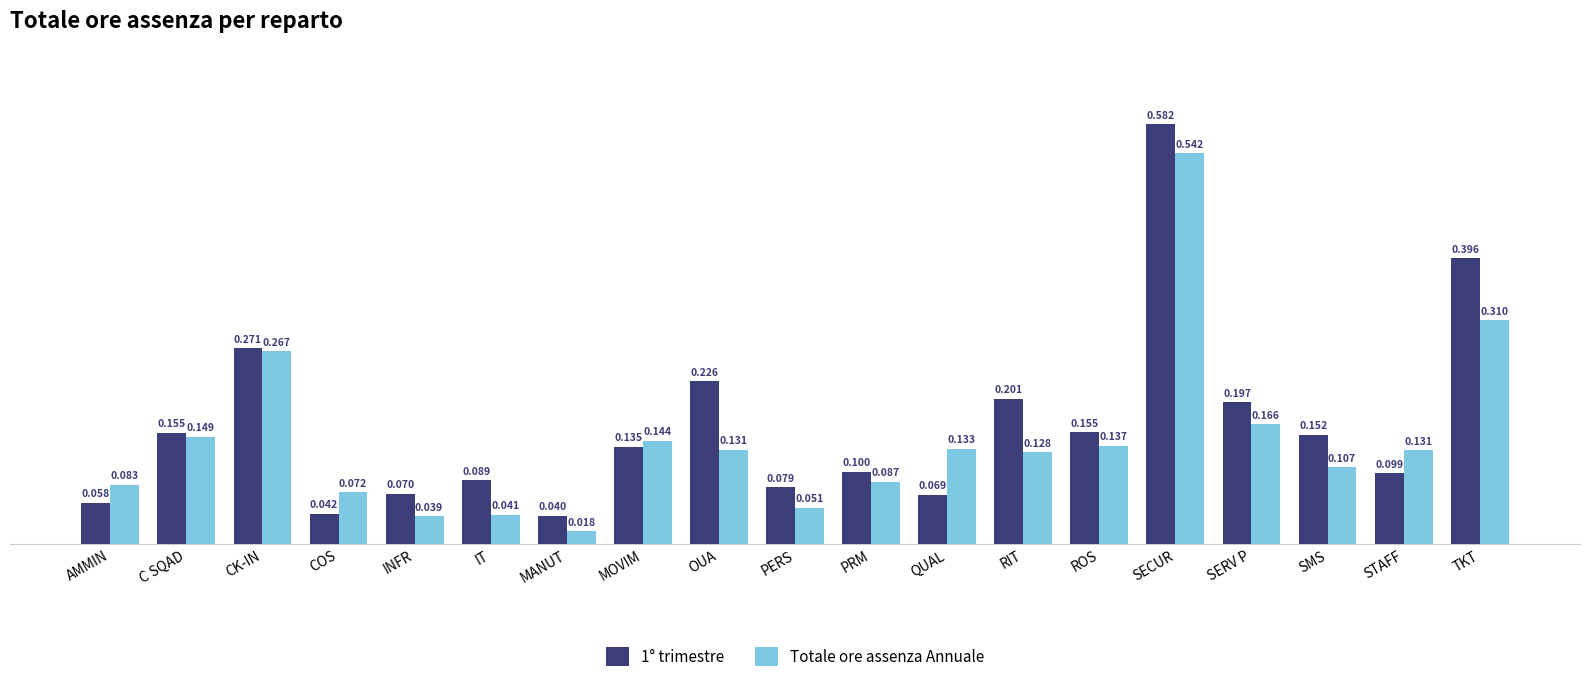

Which series changed the most between CK-IN and SMS?

Totale ore assenza Annuale